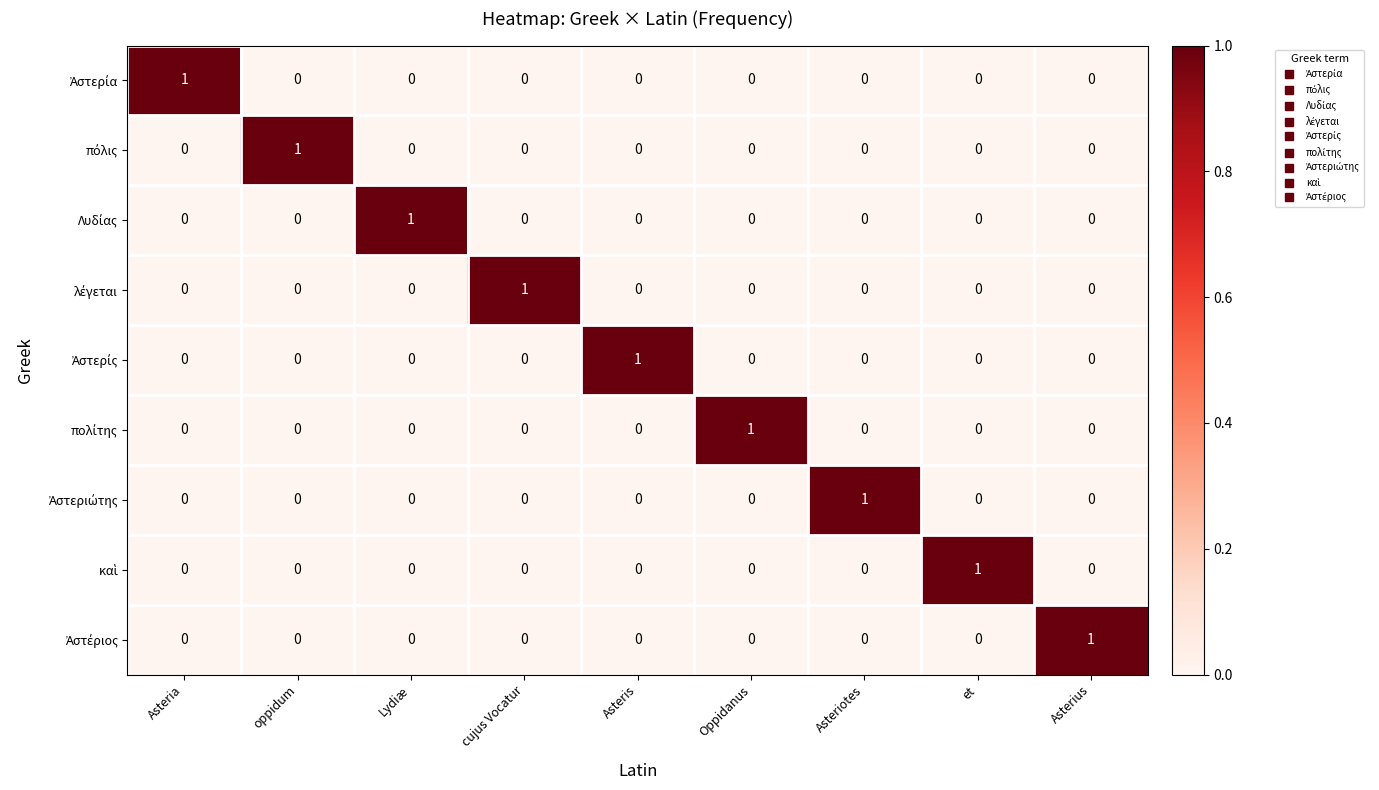

What is the difference between the highest and lowest values at Oppidanus?

1